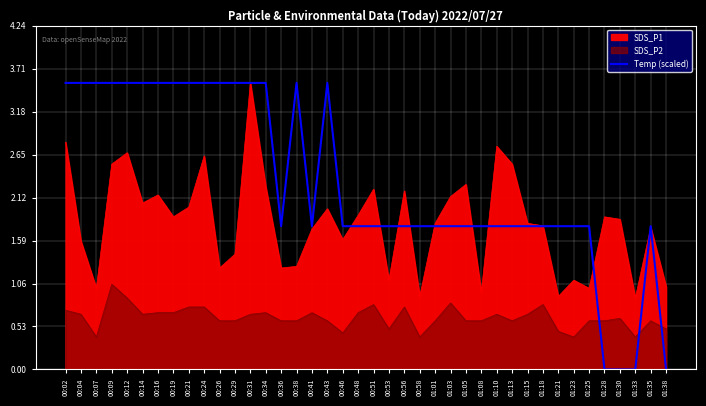

What is the difference between the maximum and second lowest values?

3.5